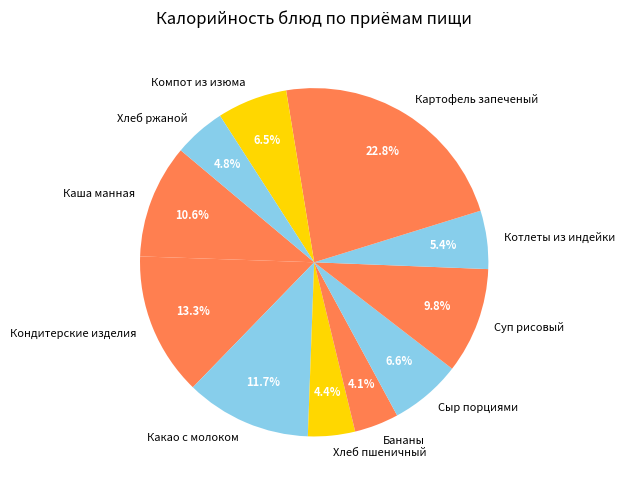

True or false: Хлеб пшеничный accounts for 4% of the total.

True